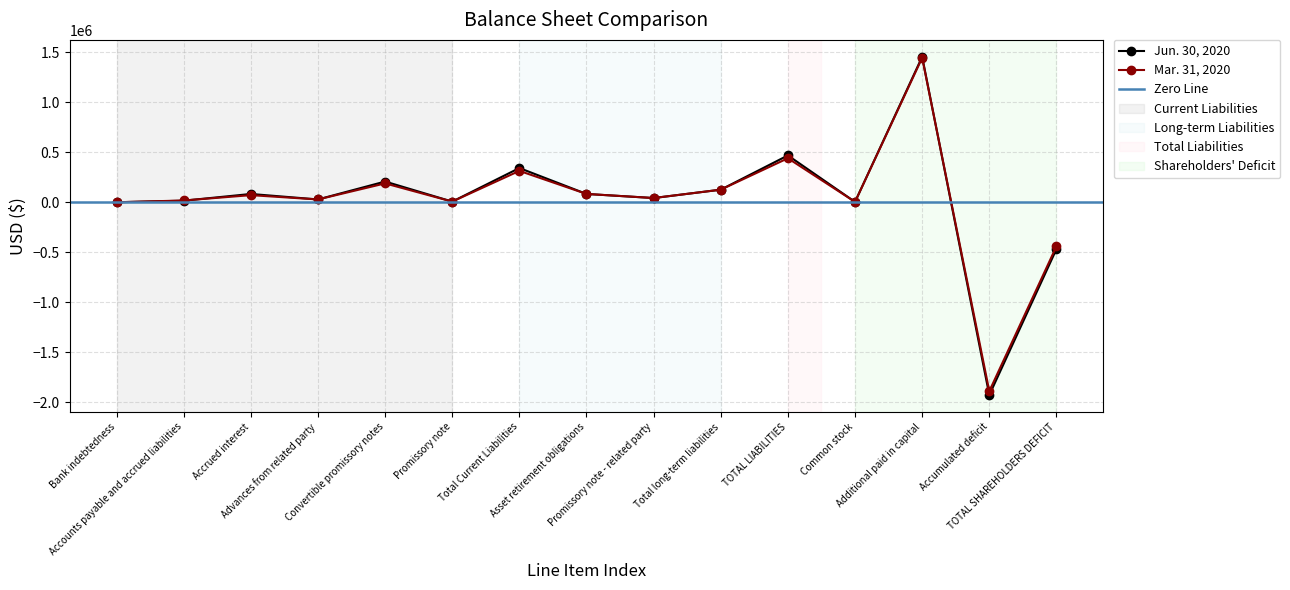

Reading left to right, extract all data points from this chart.

Jun. 30, 2020: 322	15986	83327	28541	207778	6962	342916	83580	42683	126263	469179	3874	1456454	-1929507	-469179
Mar. 31, 2020: 322	18024	71504	28541	189210	6962	314563	83580	42683	126263	440826	3874	1446454	-1891154	-440826